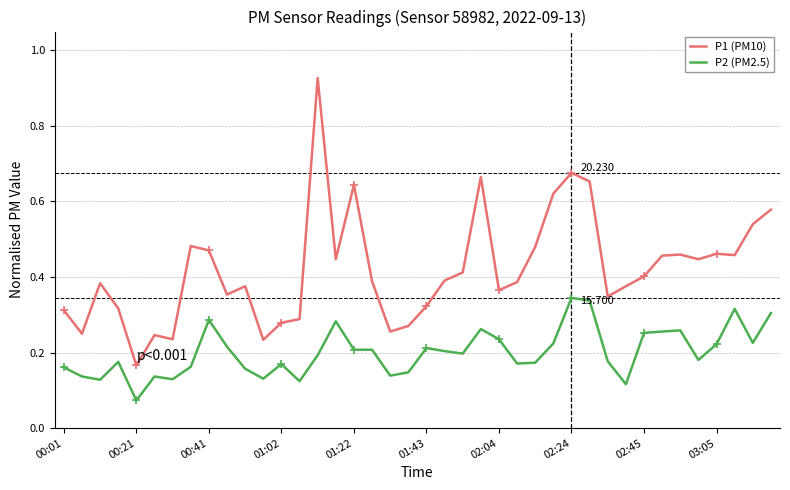

At how many categories does at least one series exceed 0?

40